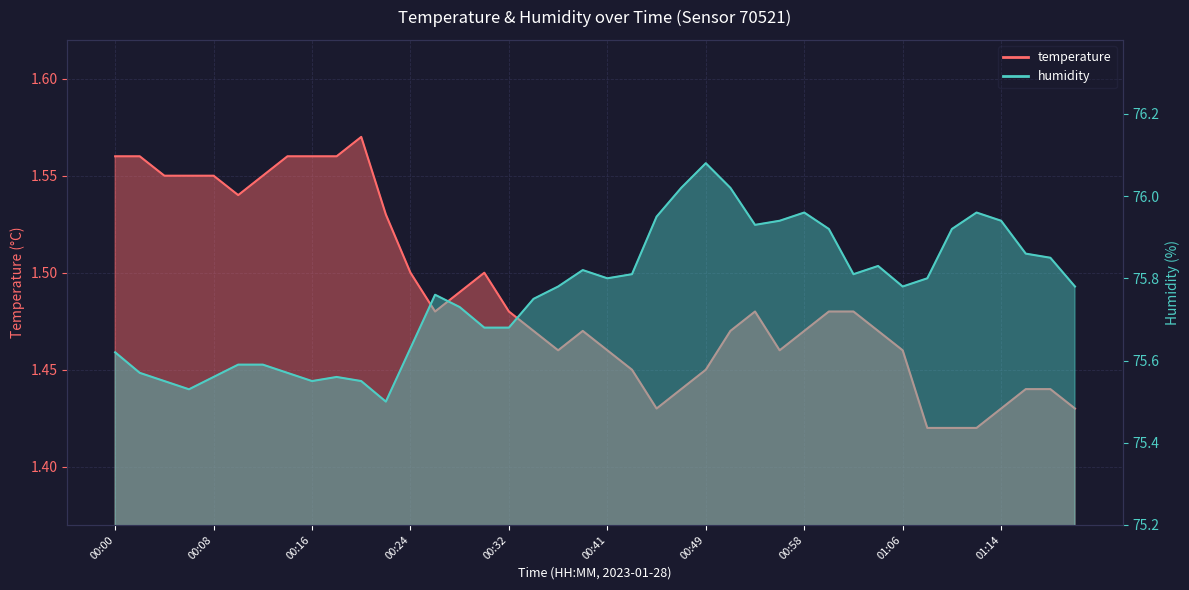

How many categories are shown in the chart?

40